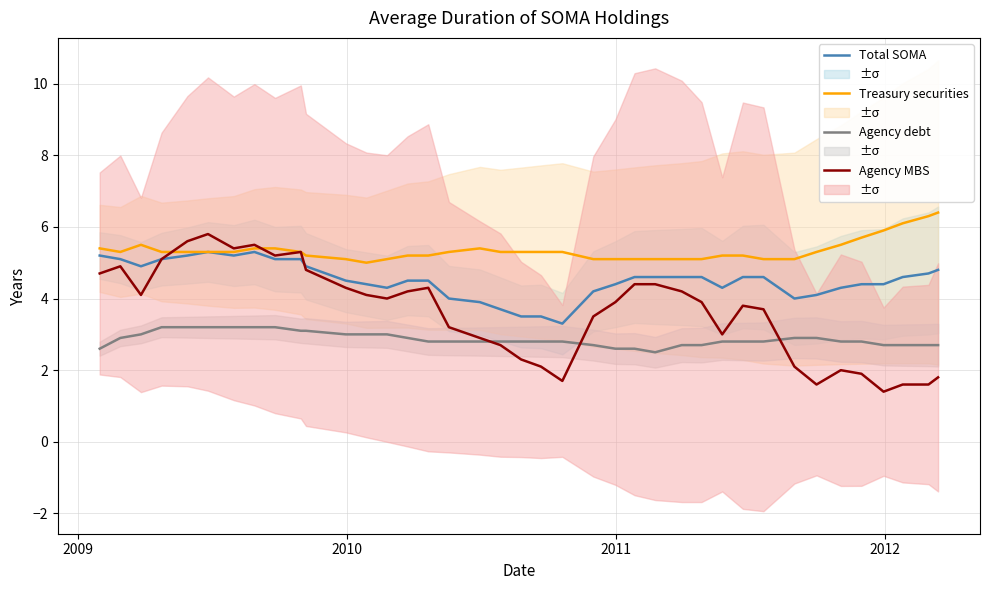

What is the highest value of the Total SOMA series?

5.3